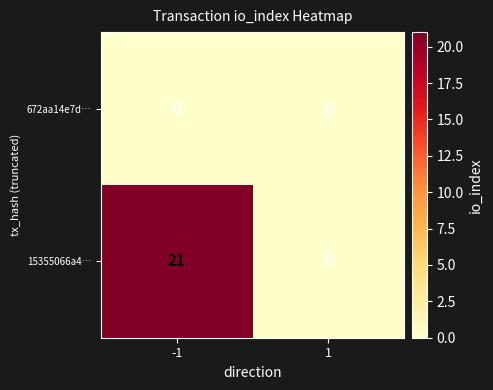

Which series has the largest total across all categories?

15355066a4…